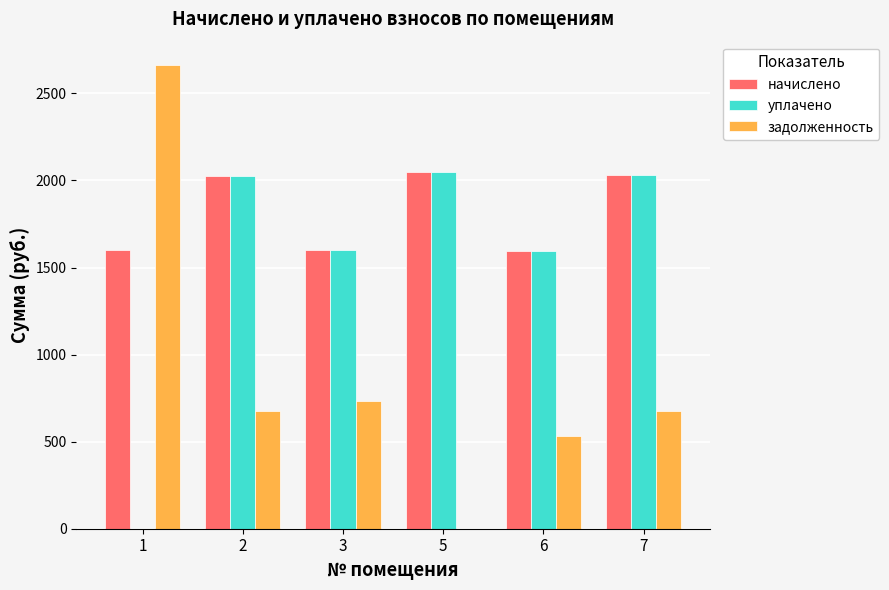

What are all the series names shown in the legend?

начислено, уплачено, задолженность